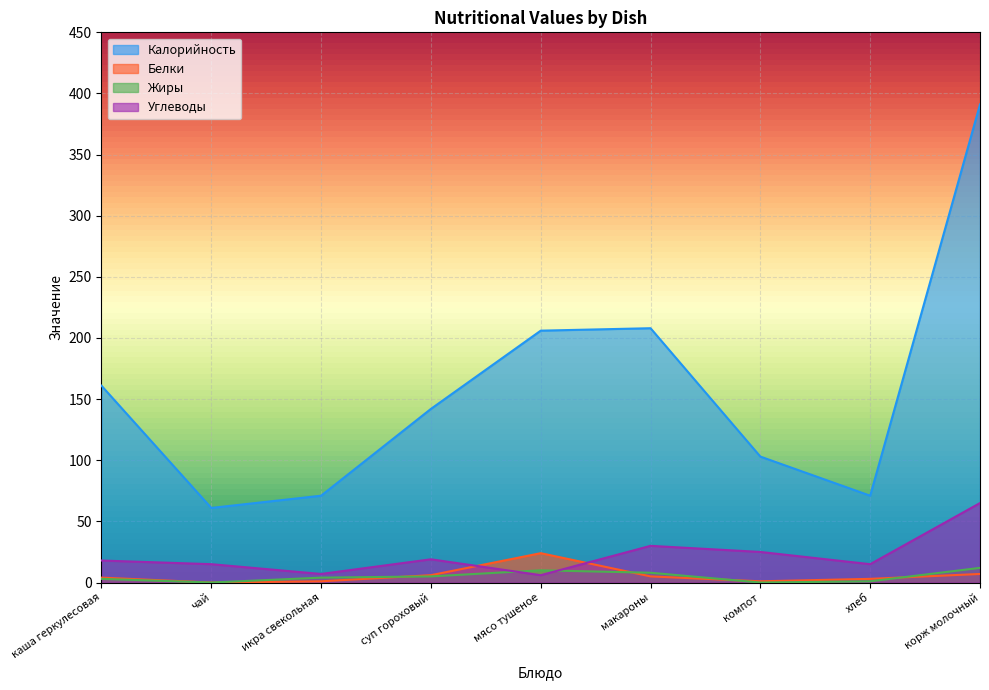

Does the chart display data point markers on the line(s)?

No